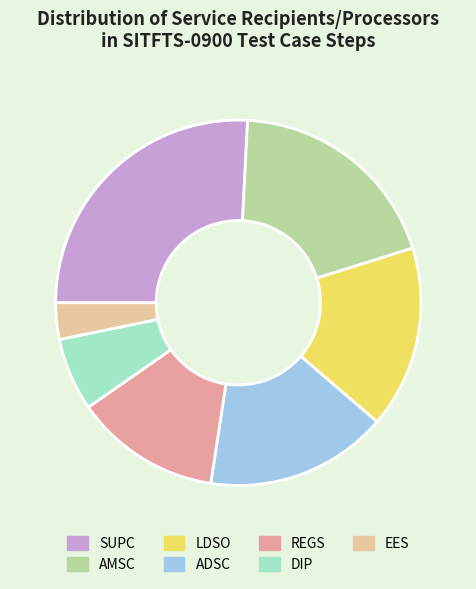

Combined, do AMSC and DIP account for over 50%?

No